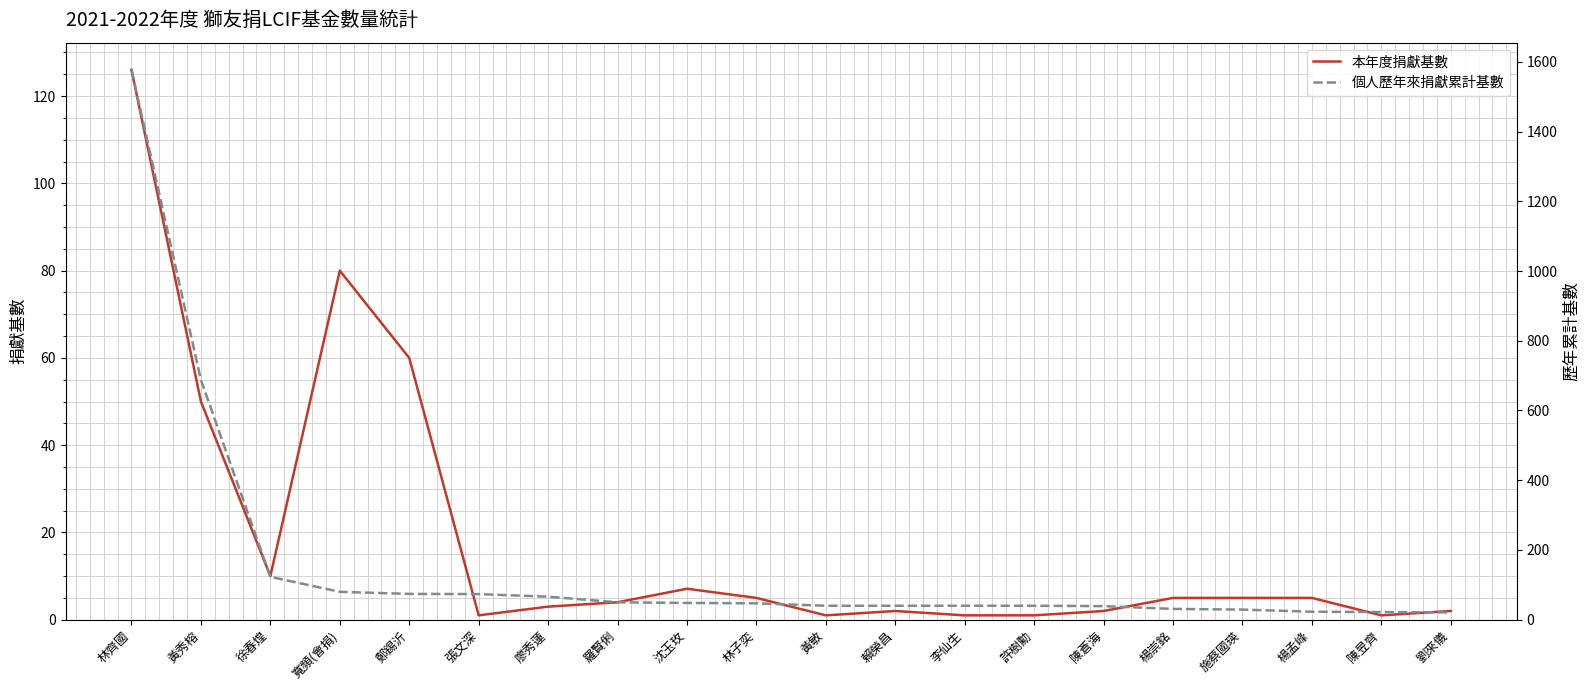

The 本年度捐獻基數 series shows 104.6 at 寬頻(會捐). True or false?

False